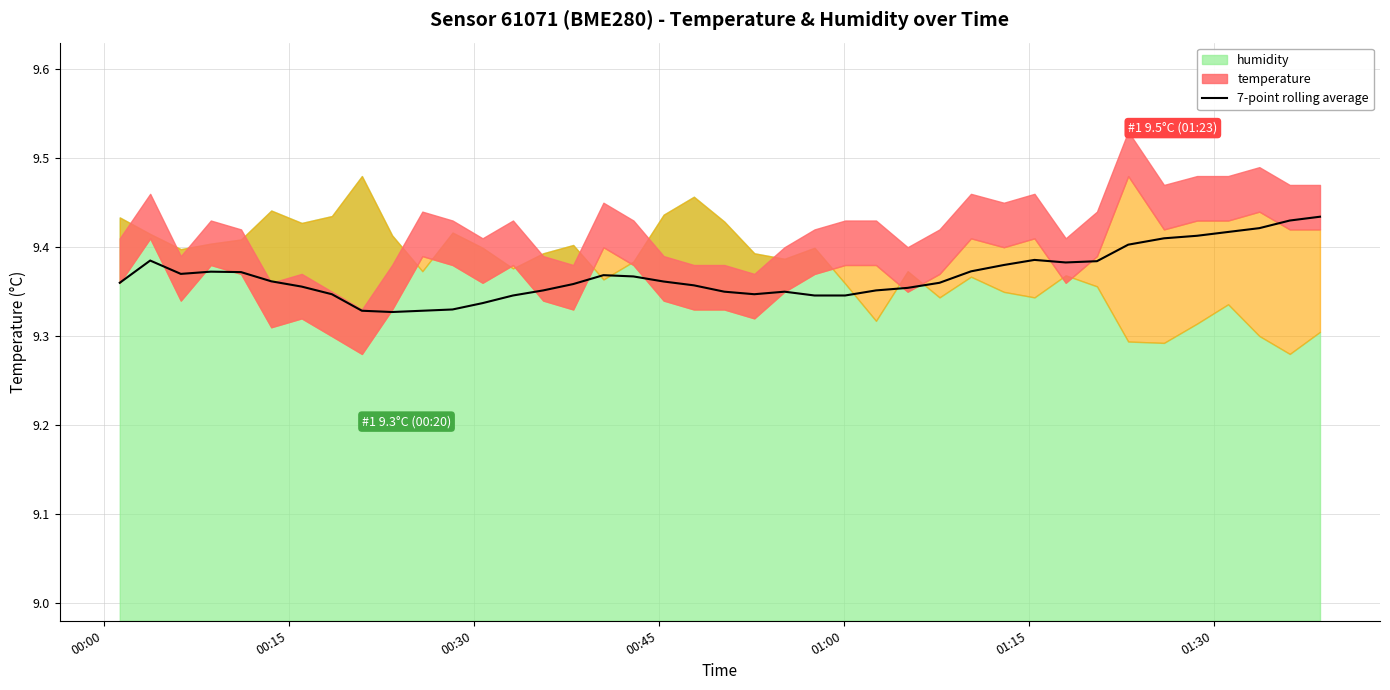

What is the sum of all values?

374.7